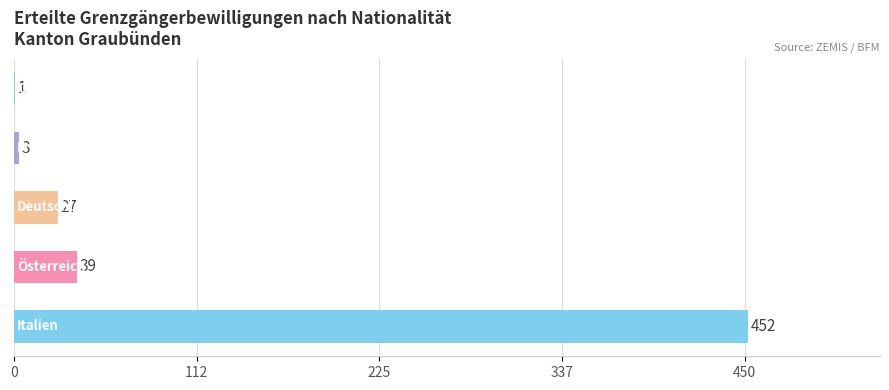

How many distinct data groups are displayed?

1